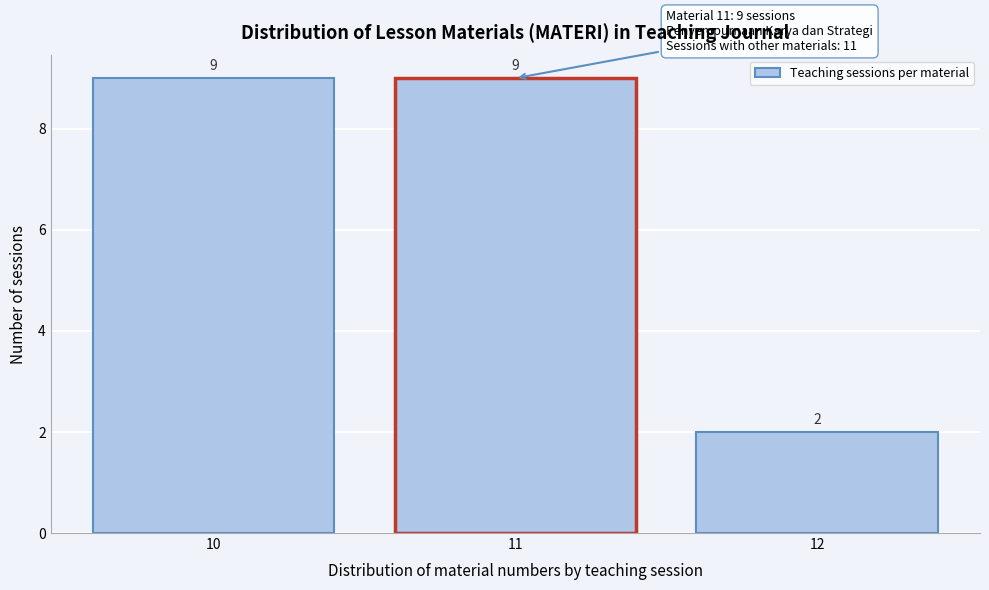

Reading left to right, list all the values displayed in this chart.

10=9	11=9	12=2